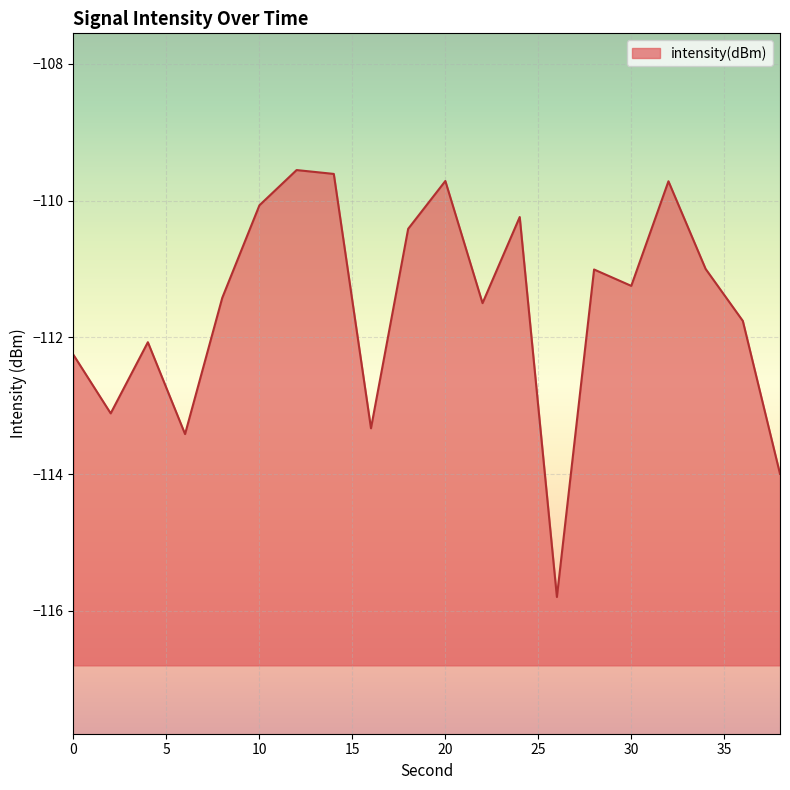

Where is the data nearest to the value -112?

4